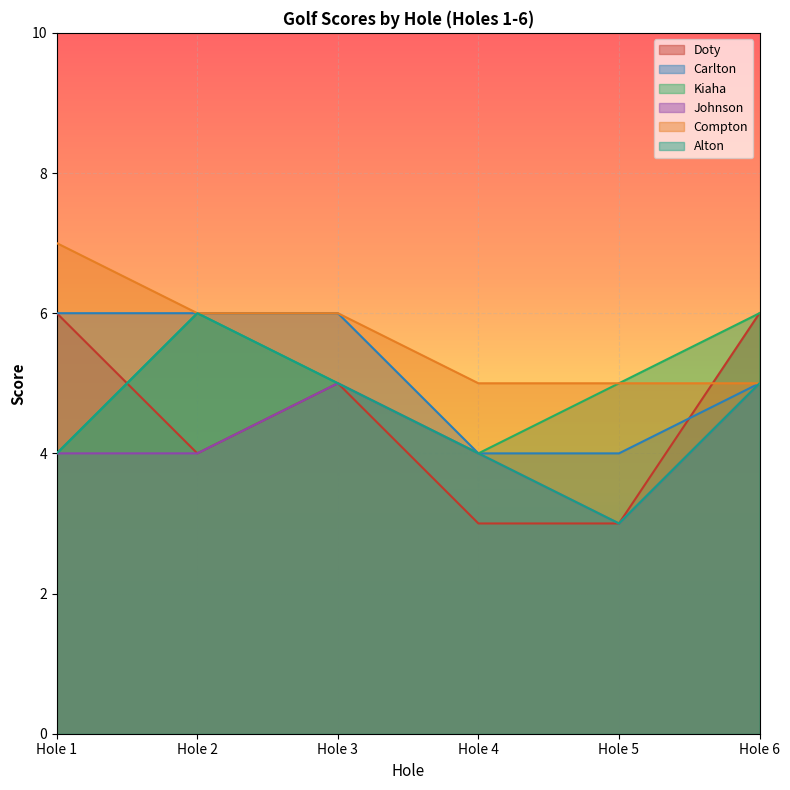

Does the chart display data point markers on the line(s)?

No